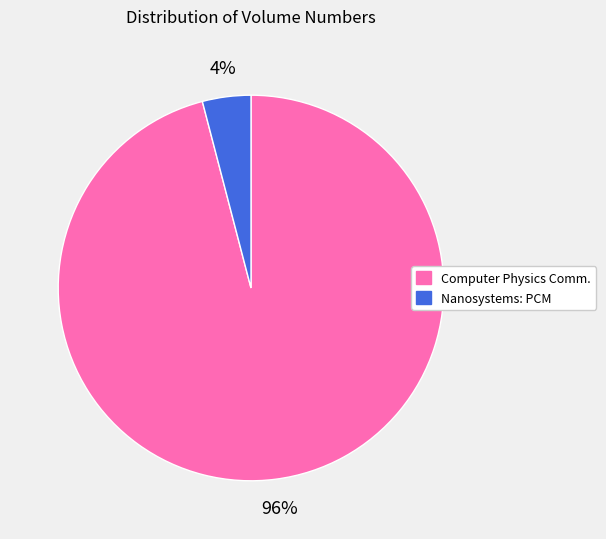

Is there any slice that represents more than half of the pie?

Yes